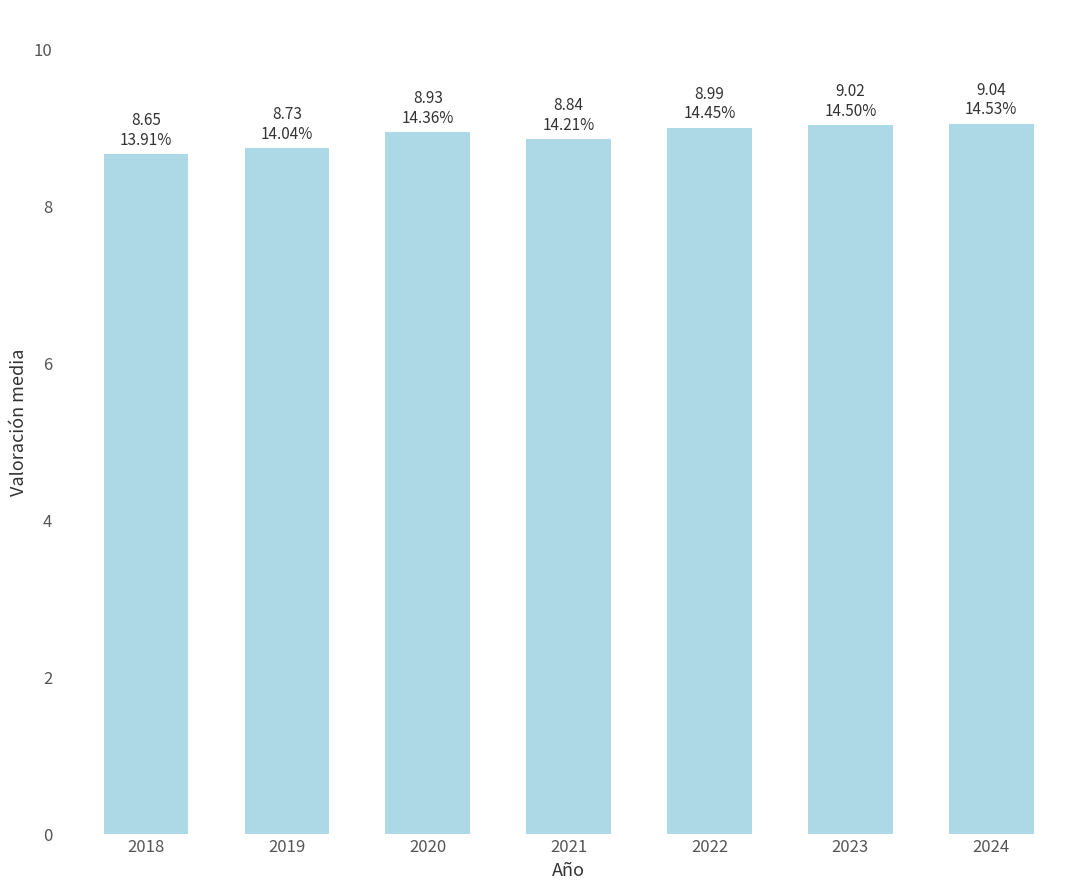

True or false: the data shows 8.9 at 2020.

True